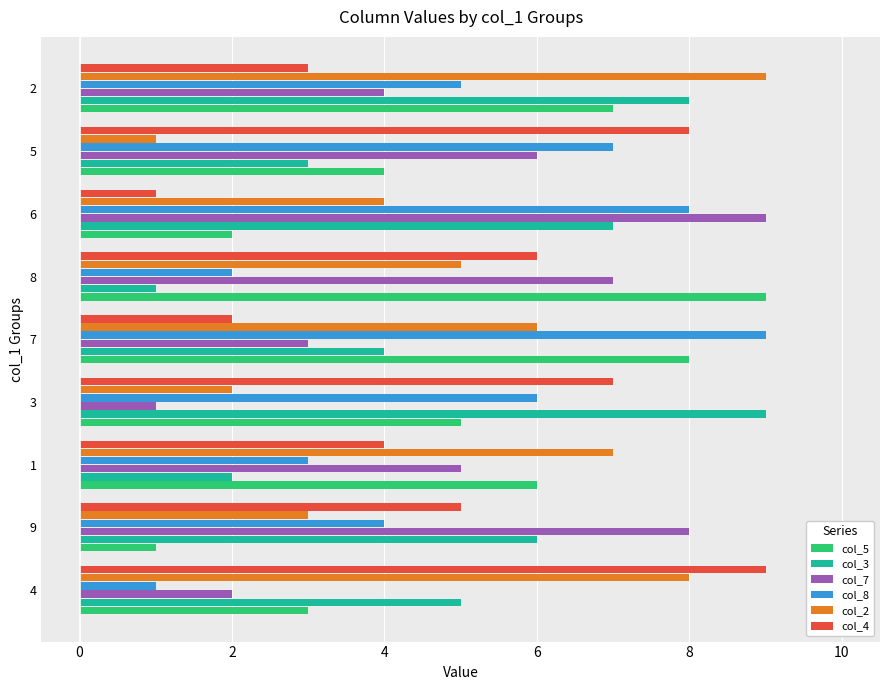

What is the sum of all col_5 values?

45